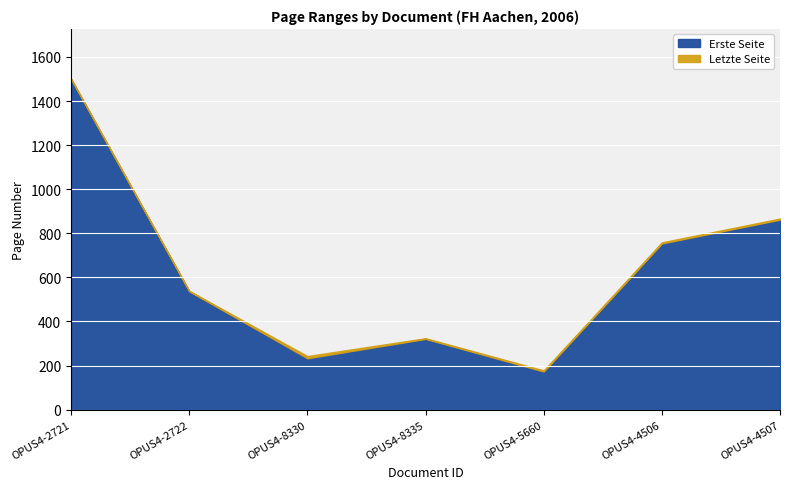

What is the maximum value shown in the chart?

1502